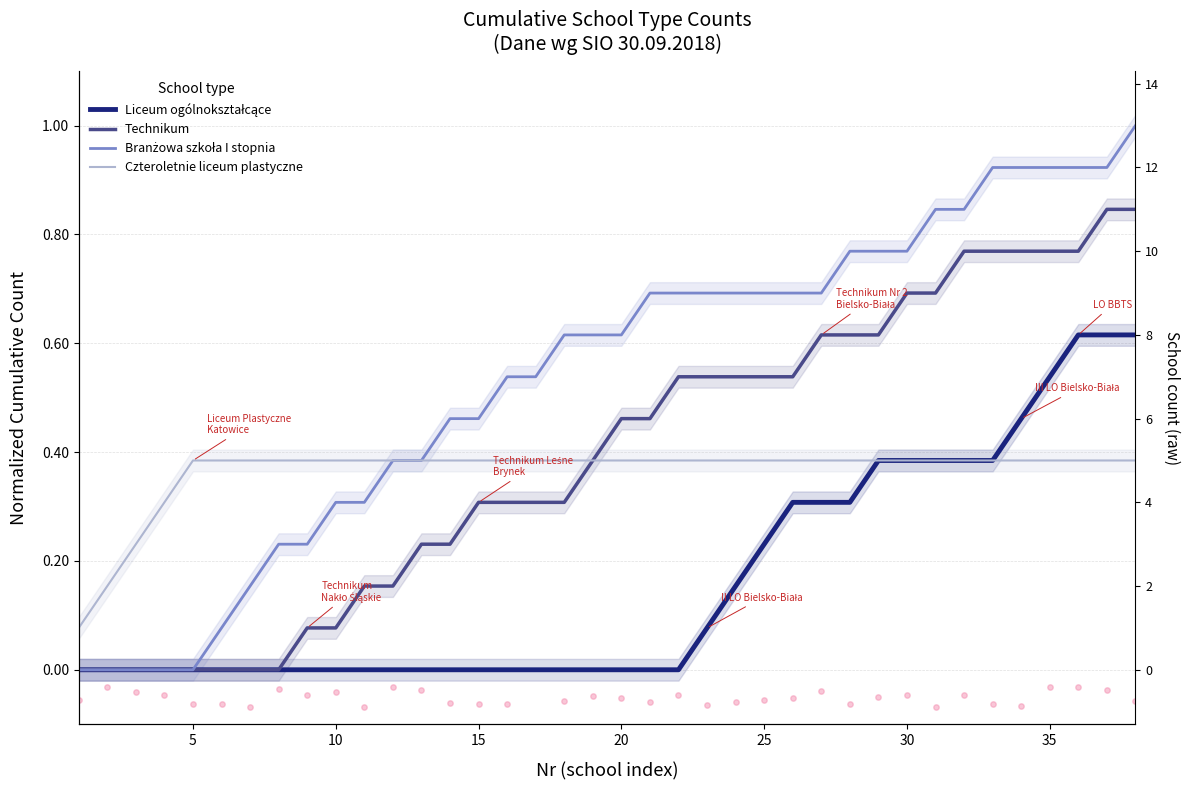

Which series has the largest Y range (max minus min)?

Branżowa szkoła I stopnia